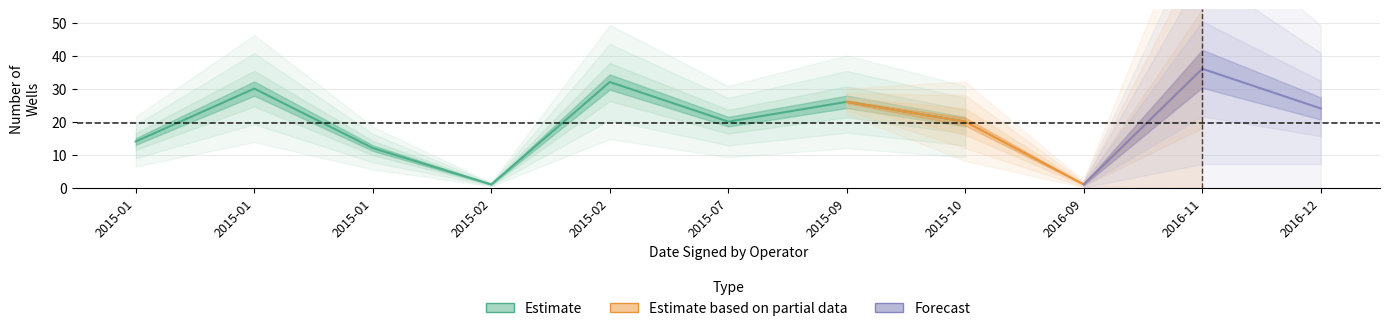

How many categories are shown in the chart?

11